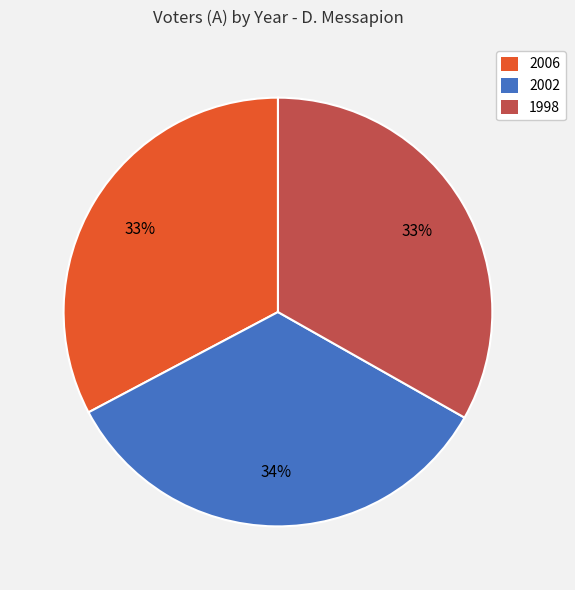

Is the sum of 2002 and 1998 greater than half?

Yes